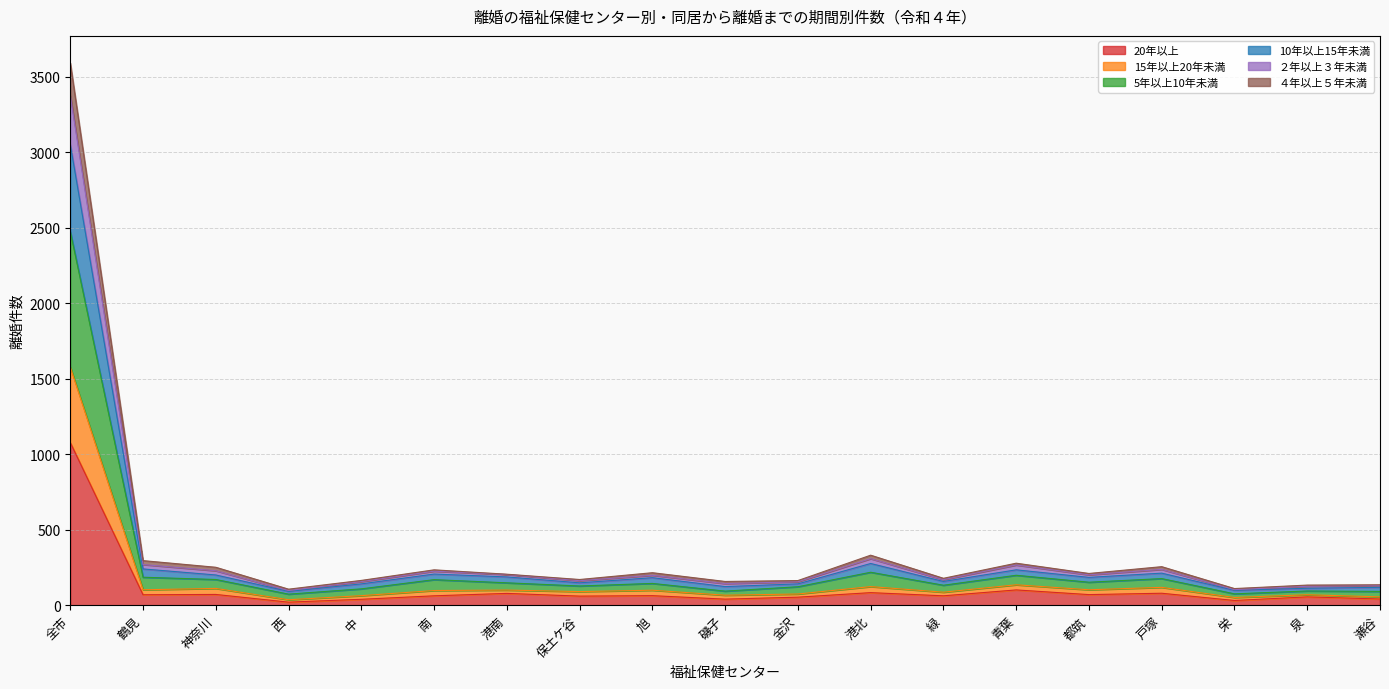

At which category is the sum across all series the highest?

全市